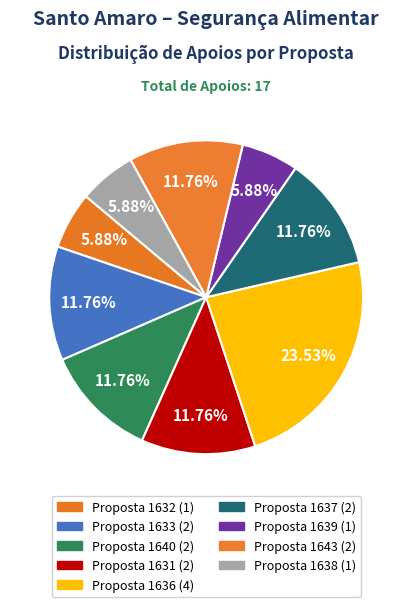

To the nearest percent, what is the difference between the largest and smallest slice percentages?

18%